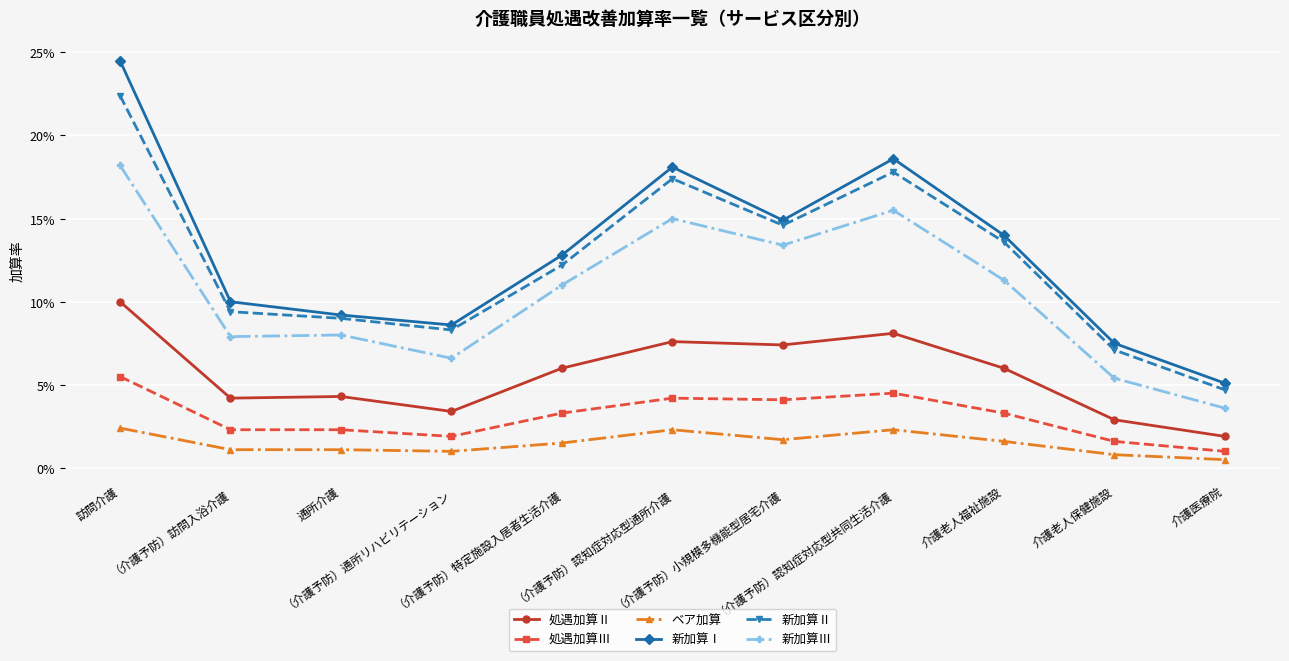

Where is the first local minimum for 新加算Ⅲ?

（介護予防）訪問入浴介護